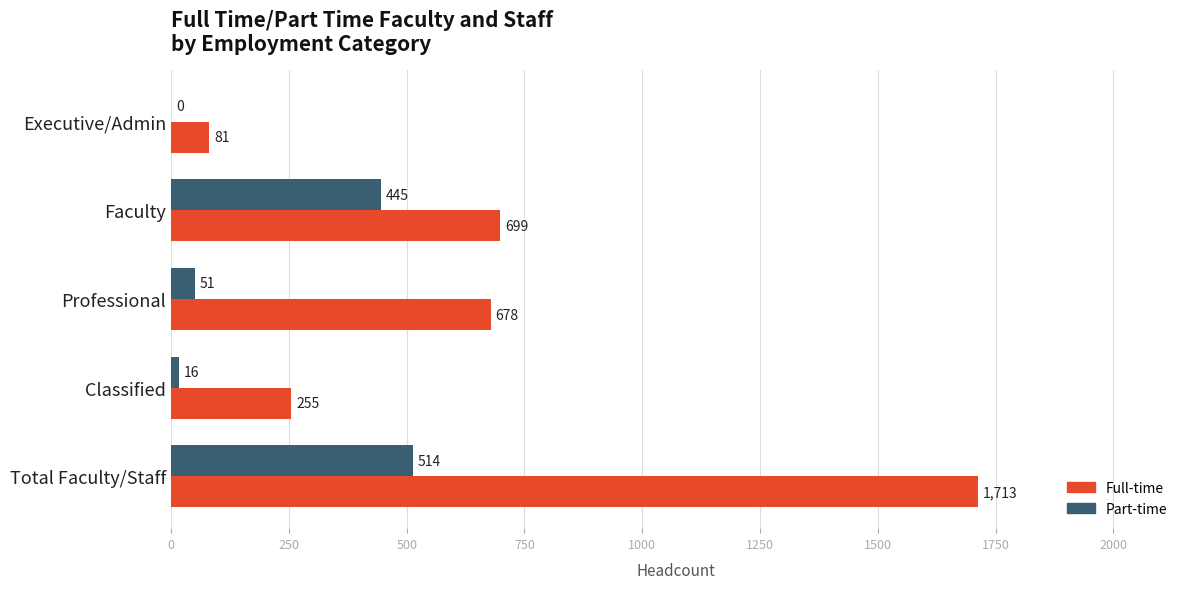

The Full-time series shows 81 at Executive/Admin. True or false?

True